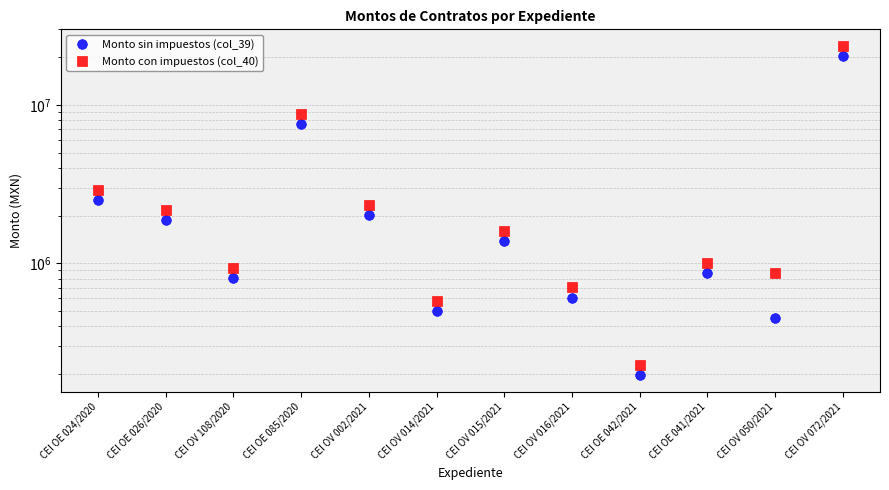

At which label does Monto con impuestos (col_40) reach its peak?

CEI OV 072/2021